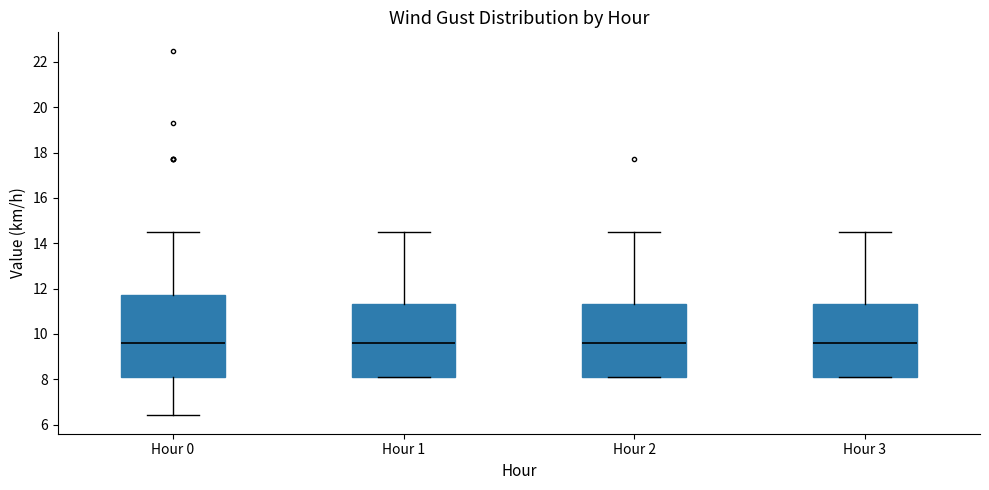

Where does the upper whisker of the box for Hour 3 end on the y-axis? The values are not printed on the chart, so give them approximately, as read against the axis.

14.6